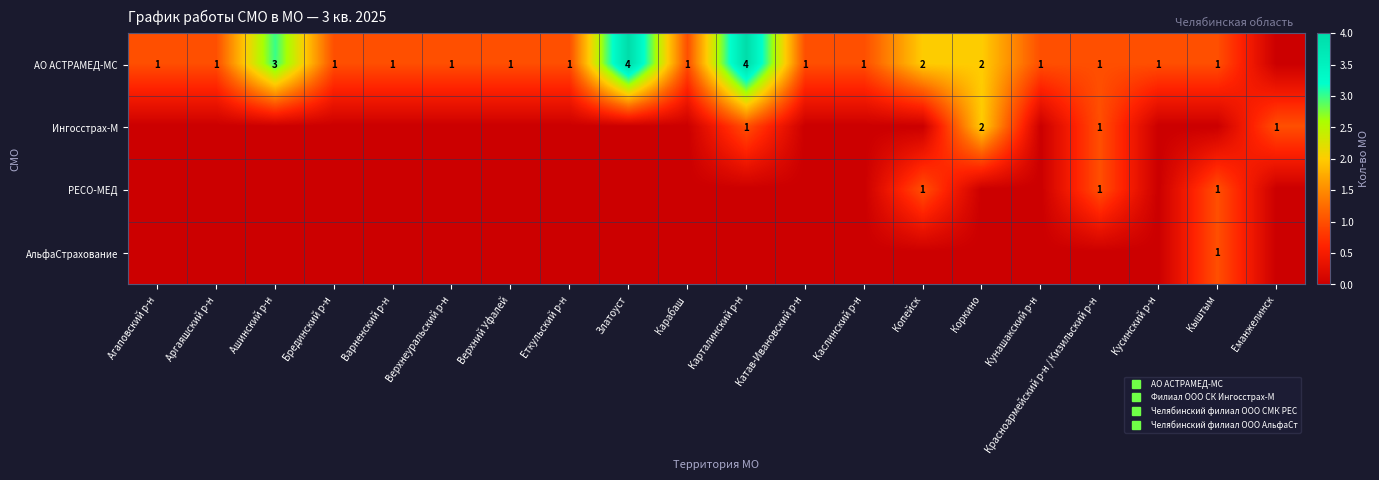

The row_1 series shows 1 at Златоуст. True or false?

False